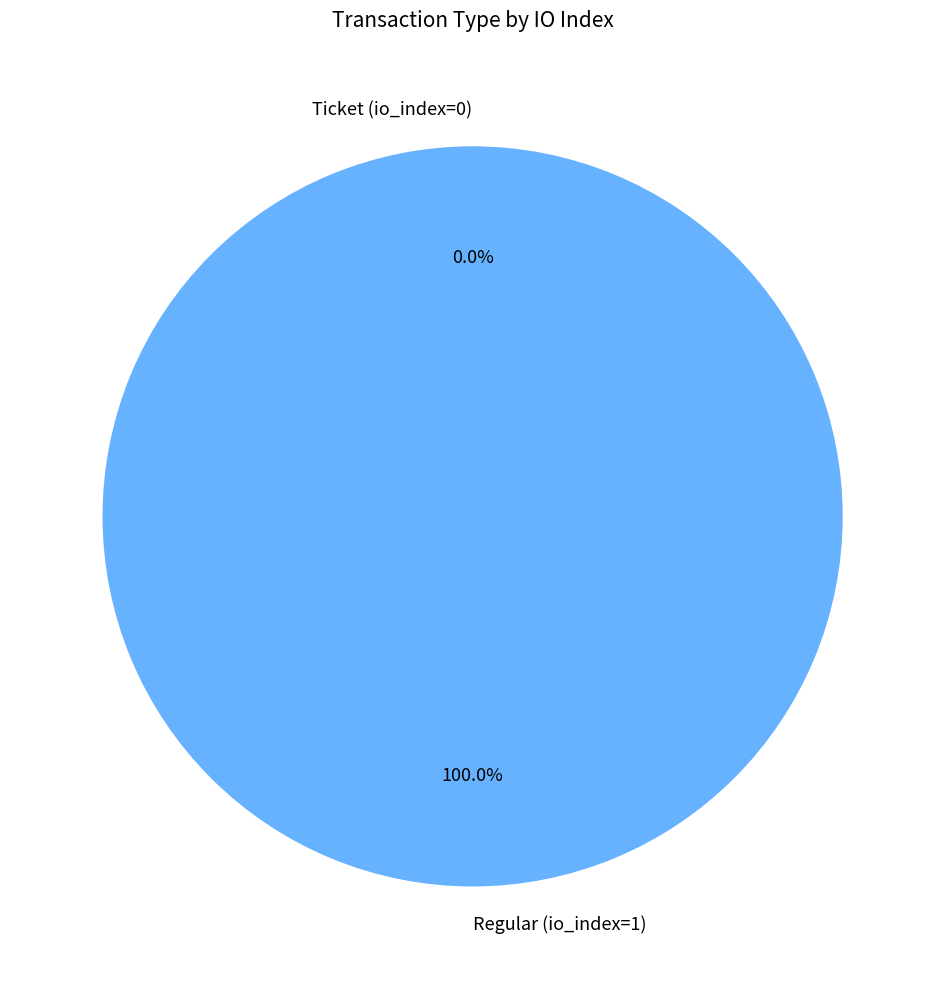

Which slice represents more than half of the pie?

Regular (io_index=1)